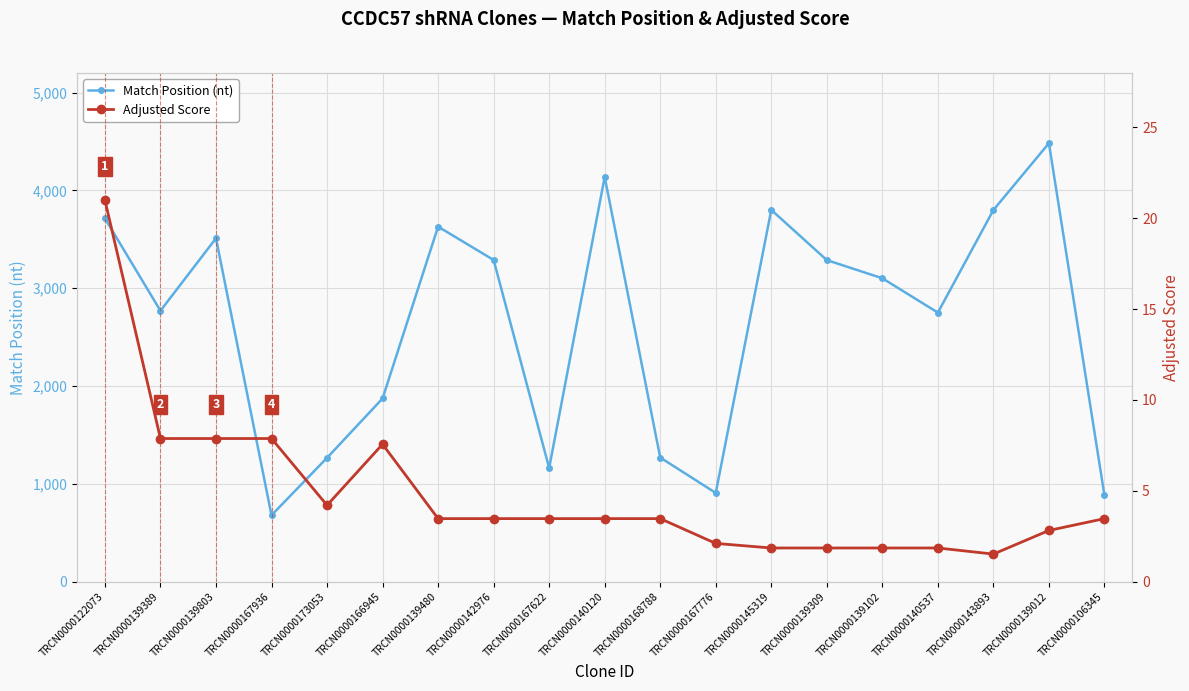

Which series changed the most between TRCN0000166945 and TRCN0000143893?

Match Position (nt)